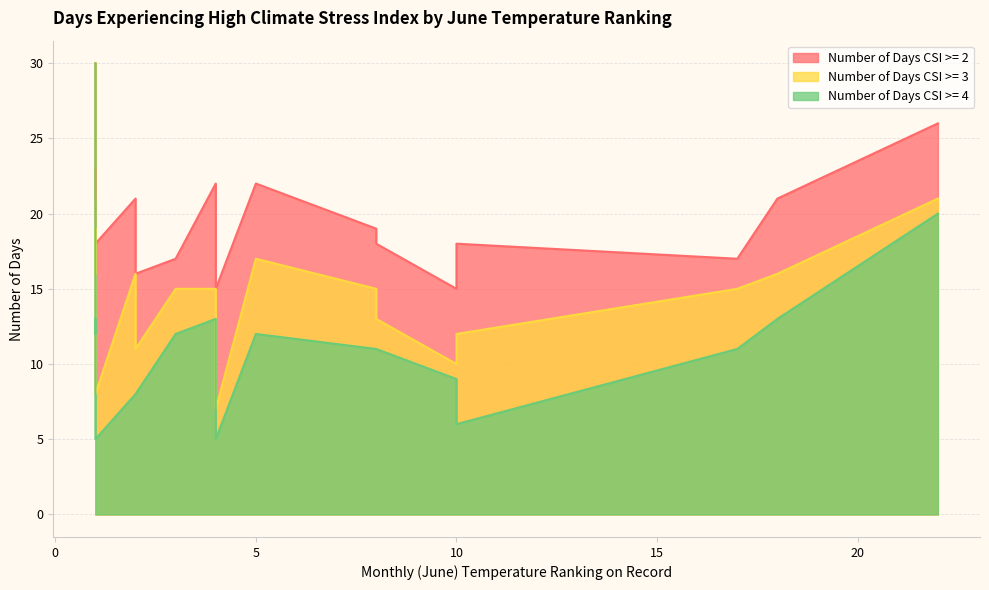

What is the difference between the Number of Days CSI >= 4 values at 10 and 2?

1